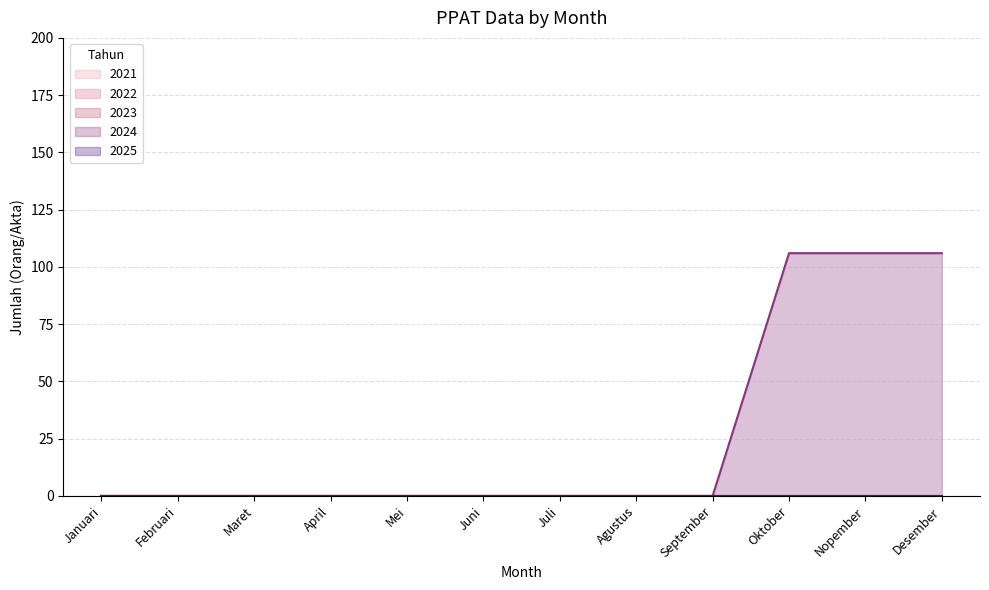

Does the chart have visible grid lines?

Yes